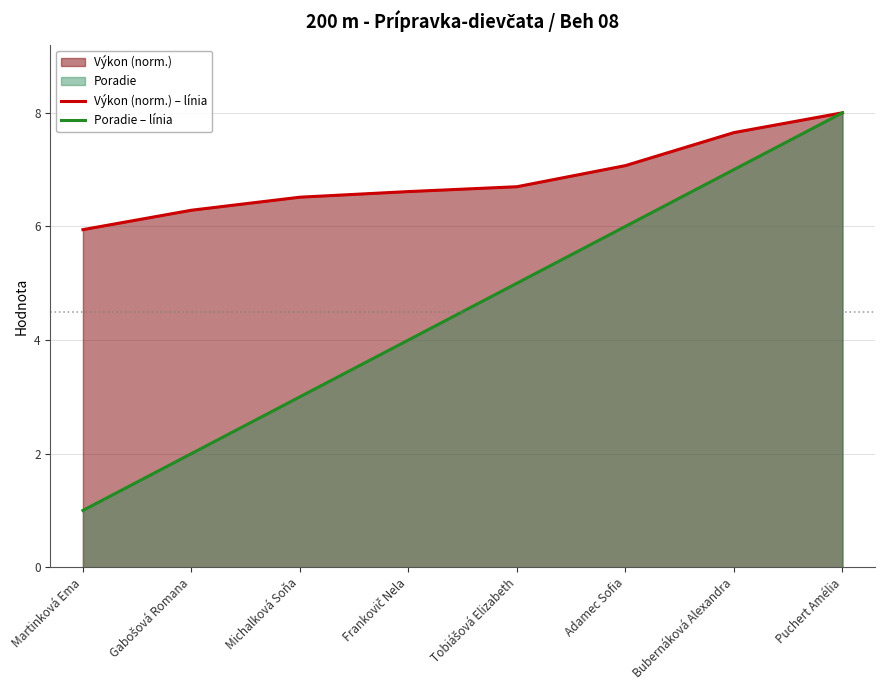

Count the Poradie – línia values in the range 3 to 7.

5